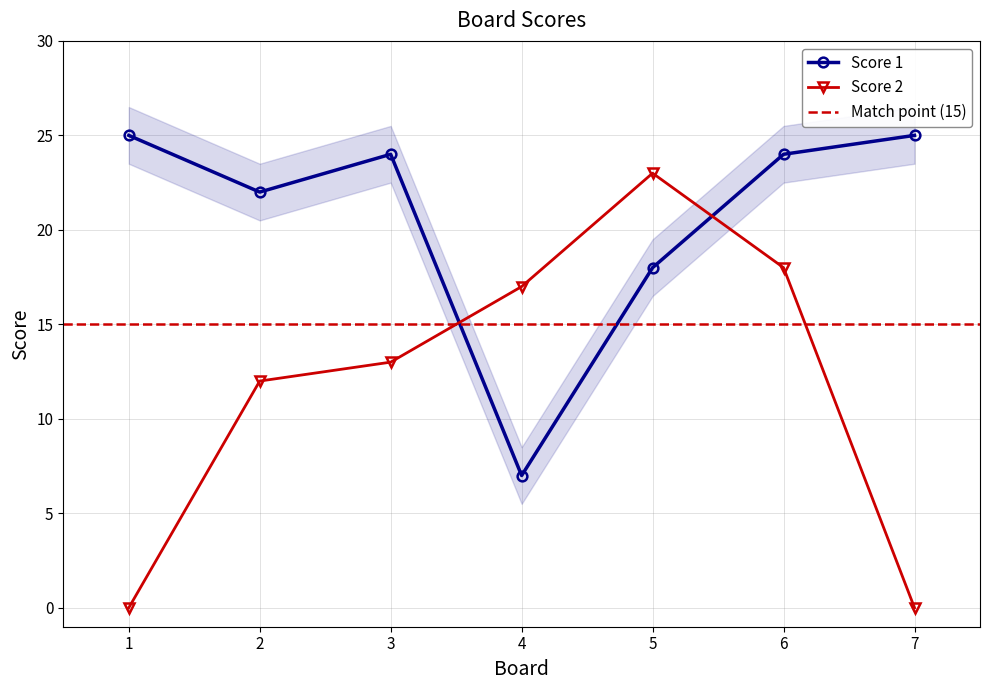

What is the maximum value for Score 1?

25